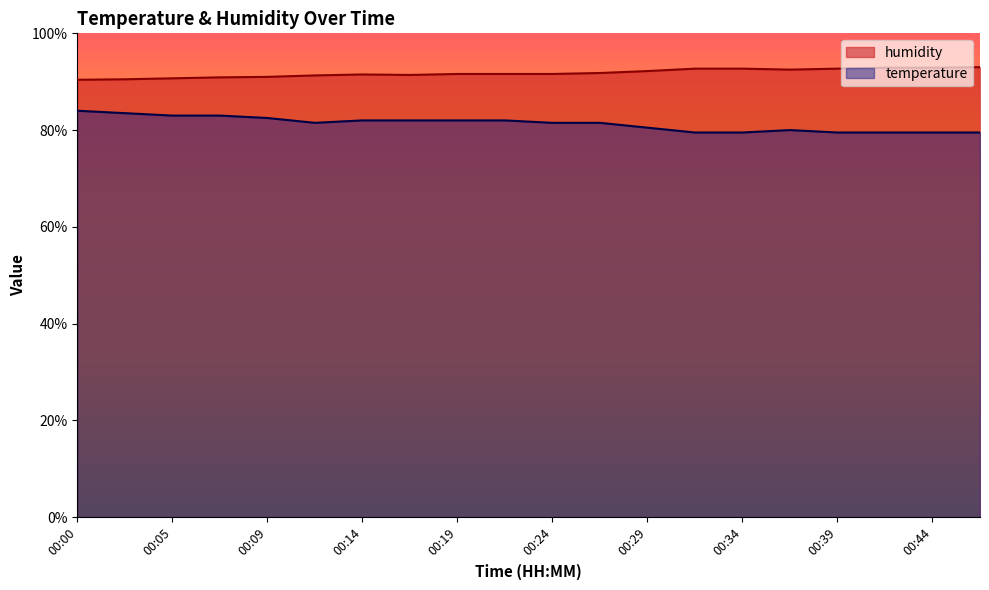

How many temperature values are between 79 and 82?

15